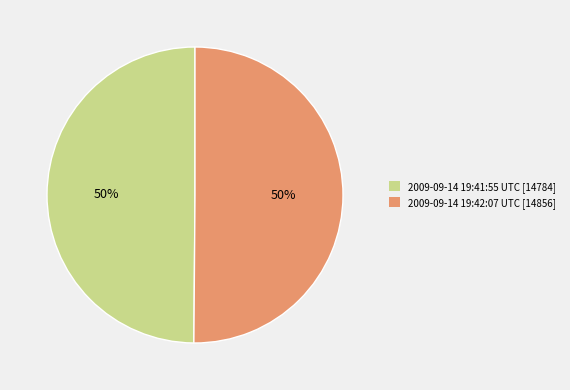

The 2009-09-14 19:42:07 UTC slice represents 38% of the pie. True or false?

False